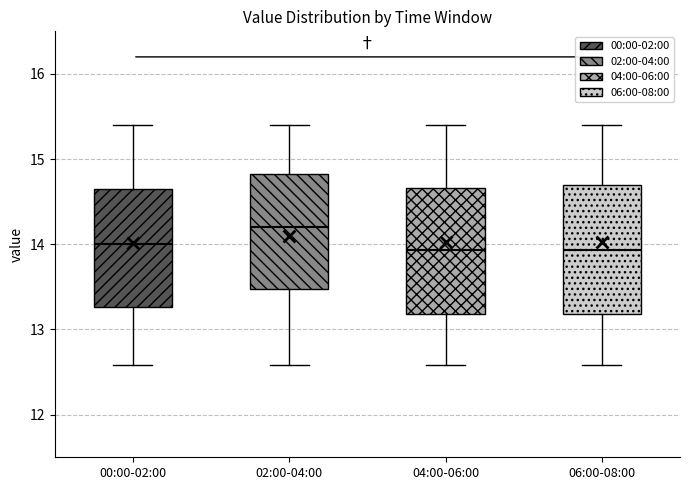

Which box has the highest median line?

02:00-04:00